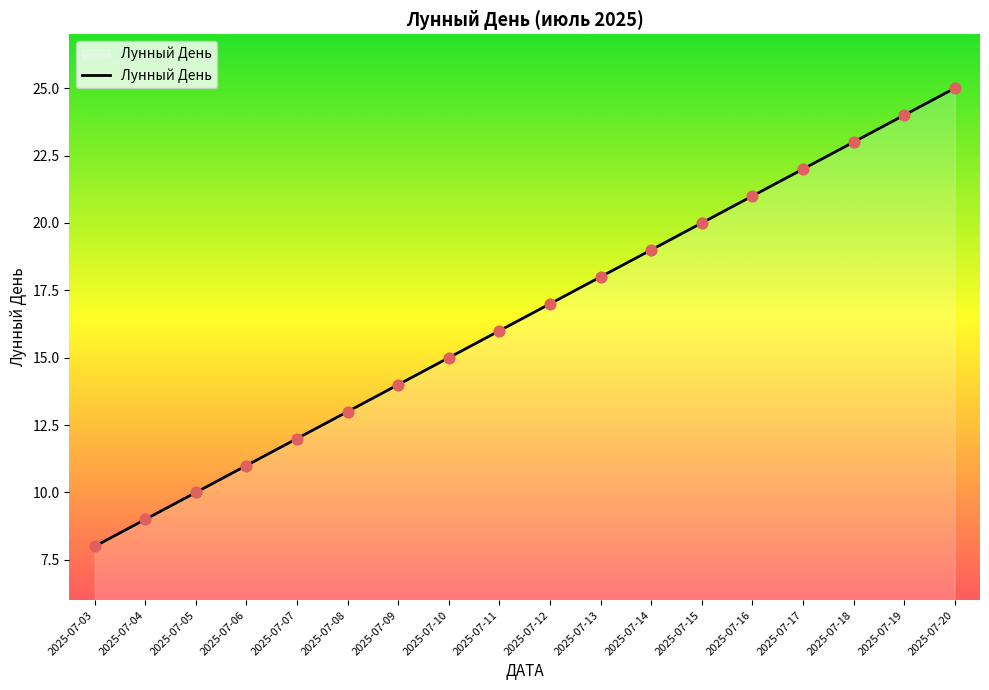

What is the change in value from 2025-07-06 to 2025-07-16?

+10